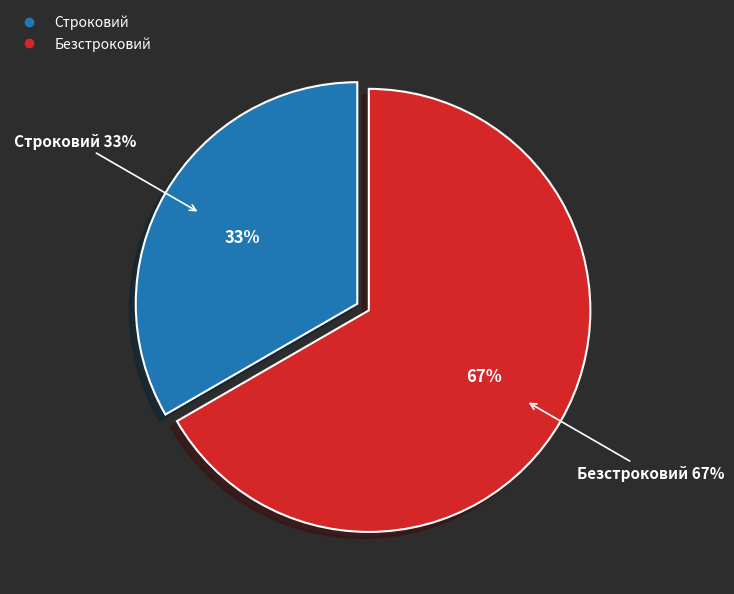

Which slice is the largest?

Безстроковий